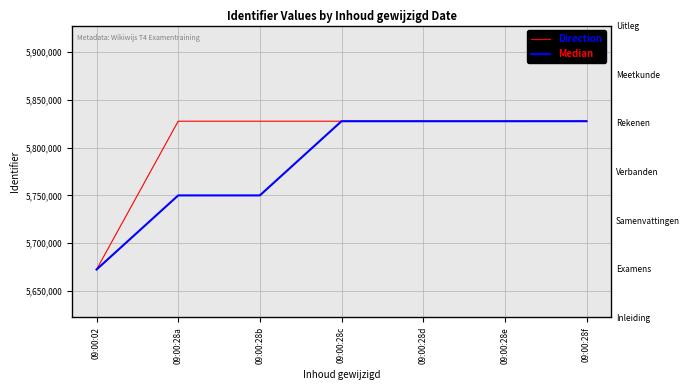

Rank the series by their average value, from lowest to highest.

Median, Direction